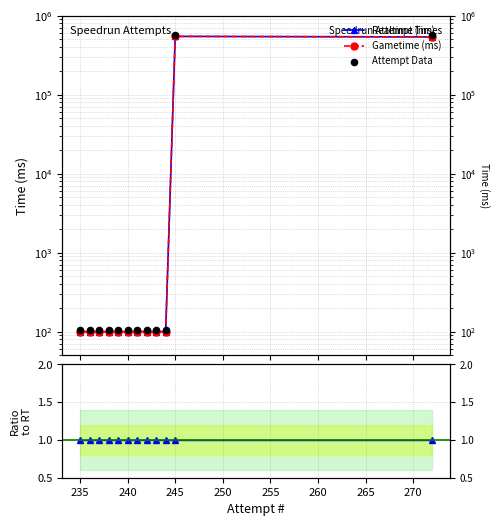

Which series has the largest total across all categories?

Attempt Data